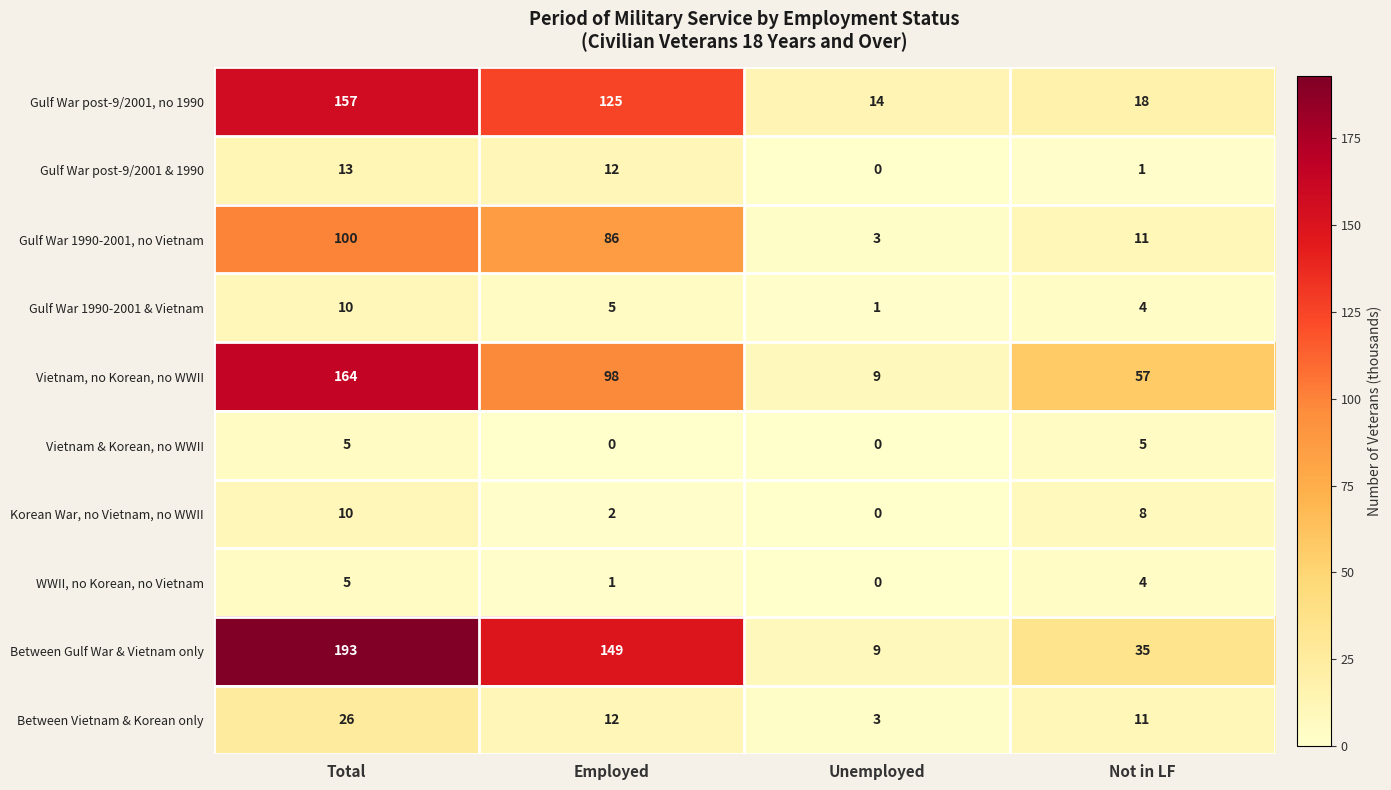

Rank the categories by WWII, no Korean, no Vietnam value from lowest to highest.

Unemployed, Employed, Not in LF, Total